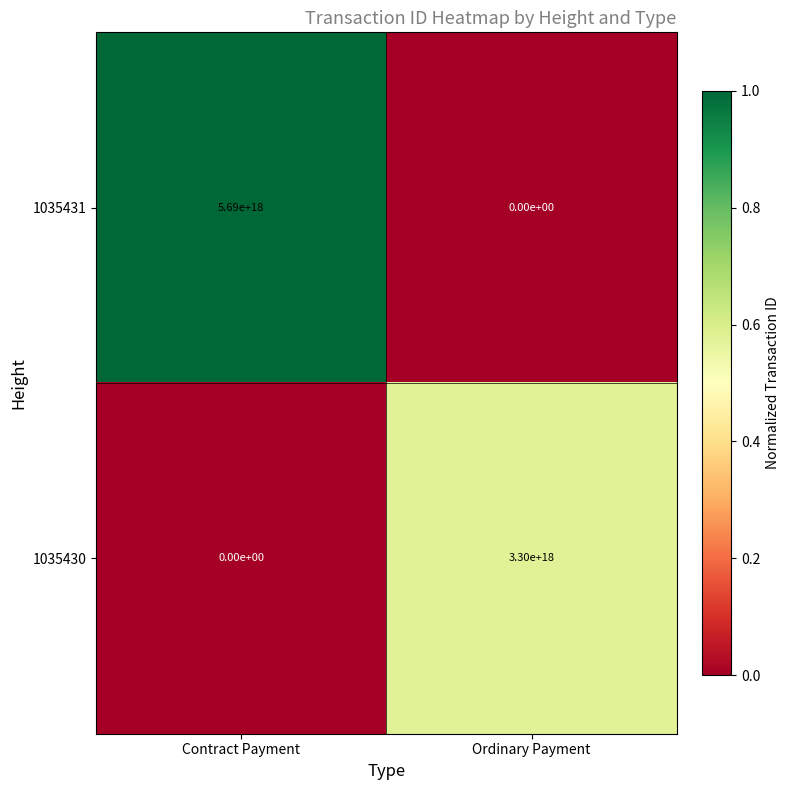

Rank the series at Contract Payment from highest to lowest value.

1035431, 1035430